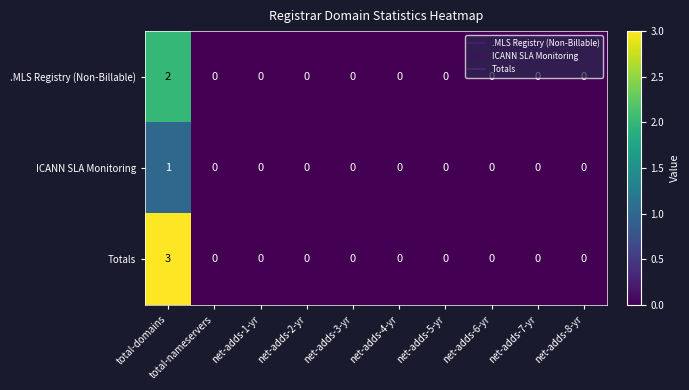

Which series changed the most between total-domains and net-adds-7-yr?

Totals